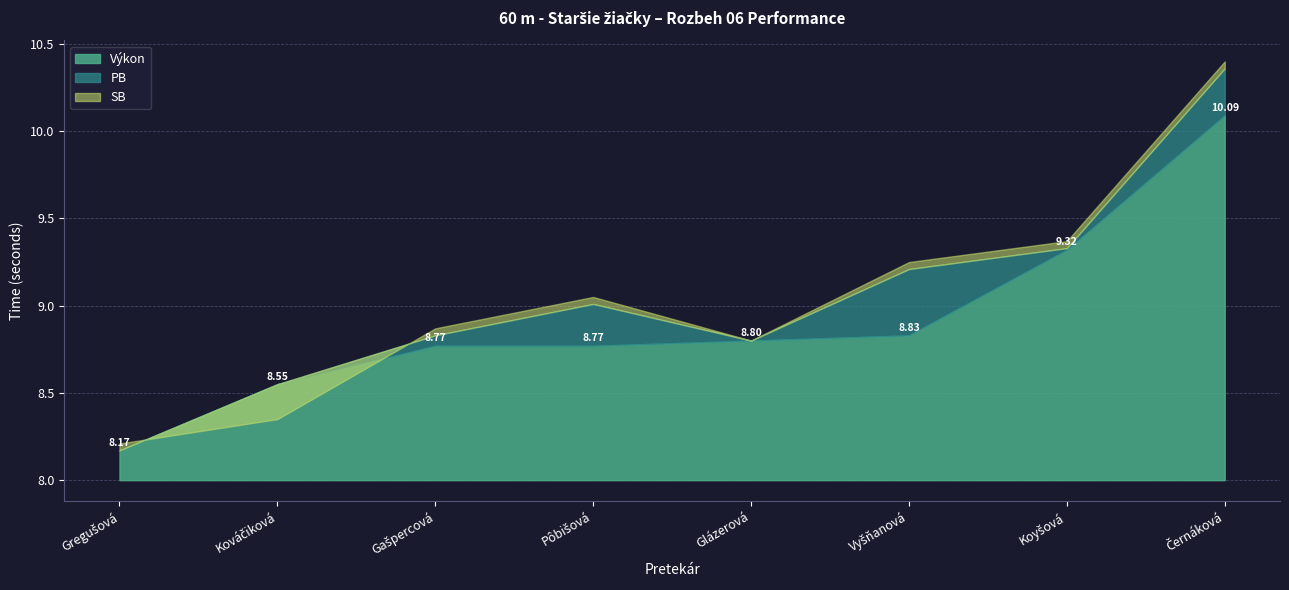

How many intersections are there between PB and Výkon?

3